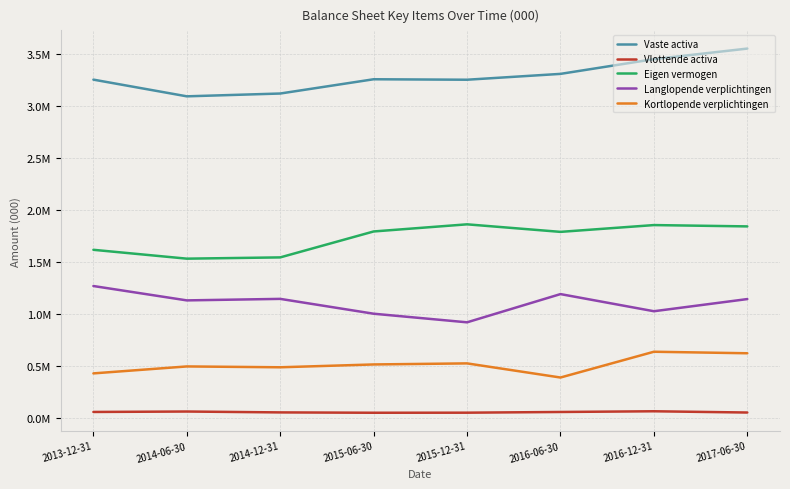

What is the difference between the Kortlopende verplichtingen values at 2014-06-30 and 2017-06-30?

126766.3